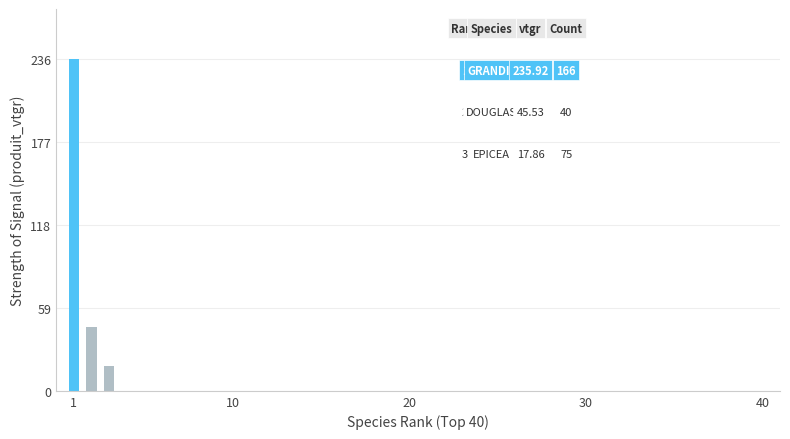

Count the number of categories in the chart.

40